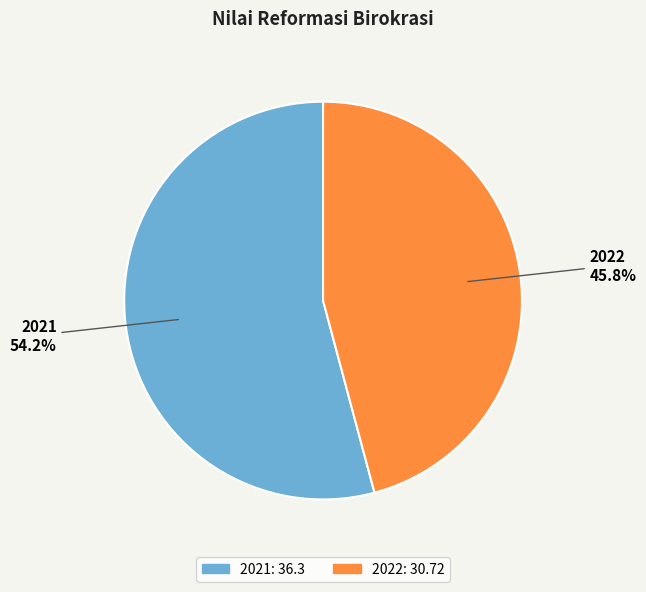

Approximately how many times larger is the value at 2022 compared to 2021?

0.8